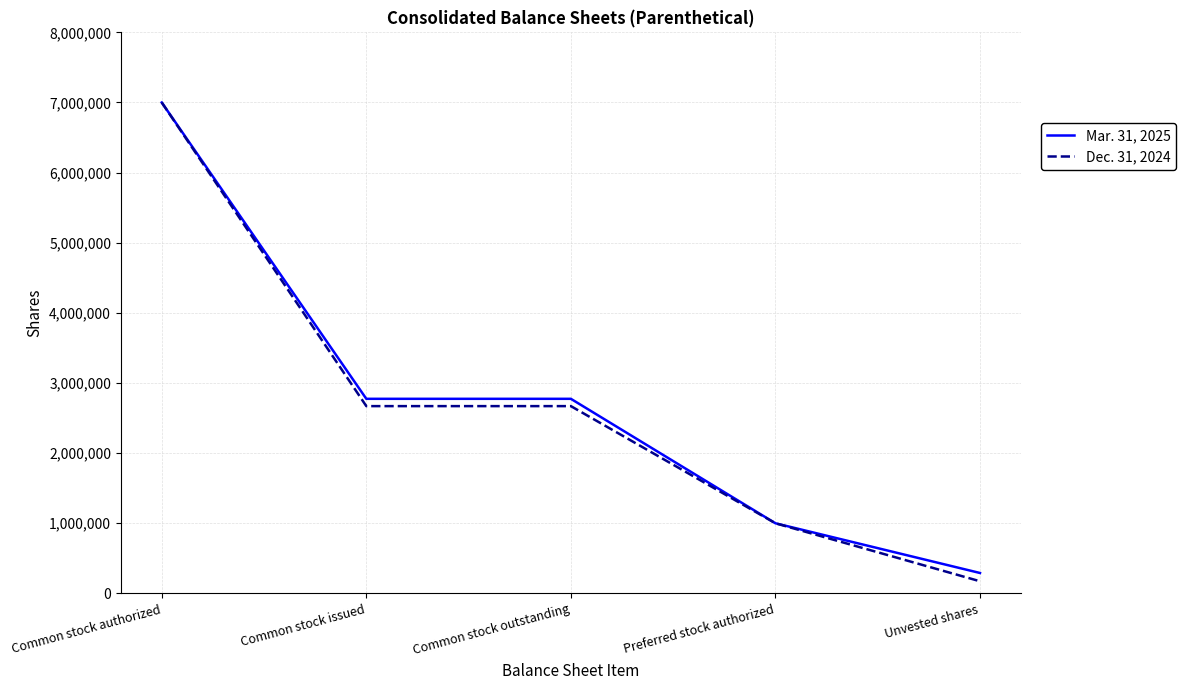

What is the sum of the Mar. 31, 2025 values at Common stock outstanding and Unvested shares?

3065702